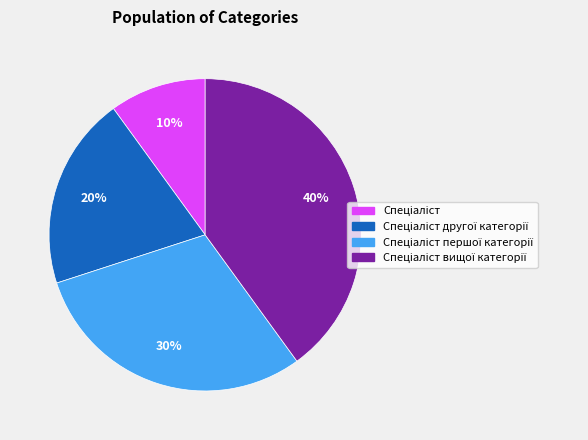

To the nearest percent, what is the difference between the largest and smallest slice percentages?

30%